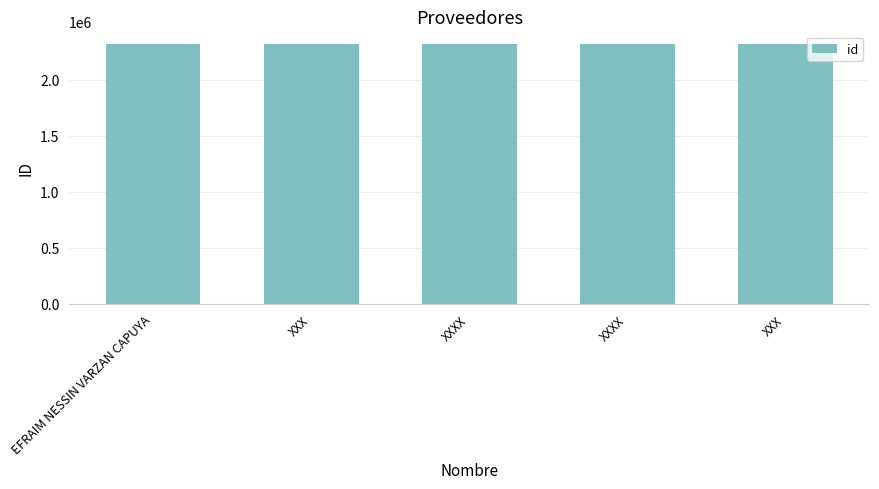

How many data points are less than 2314327?

2